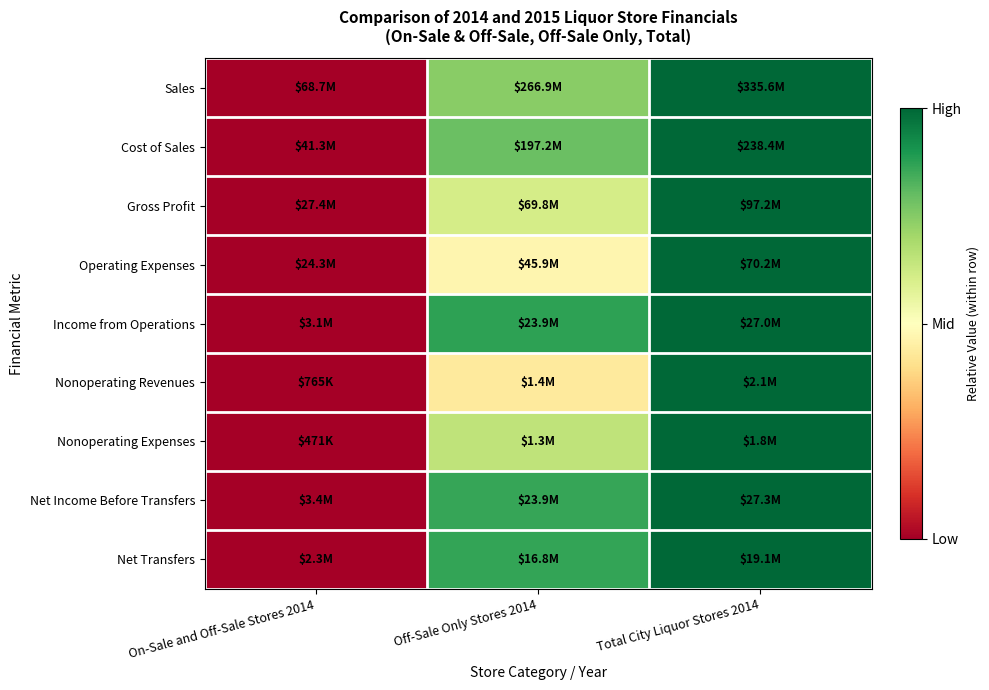

Count the number of categories in the chart.

3